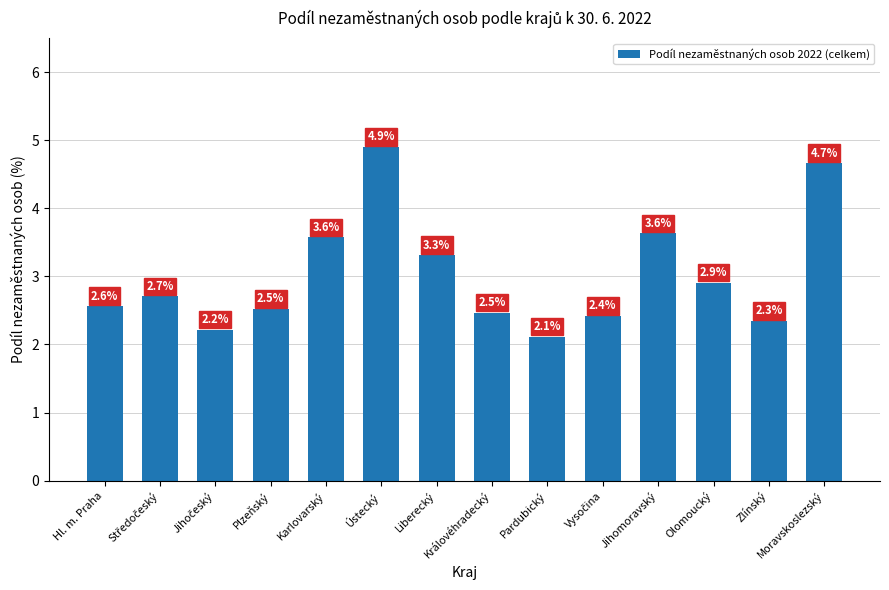

What is the maximum value shown in the chart?

4.9